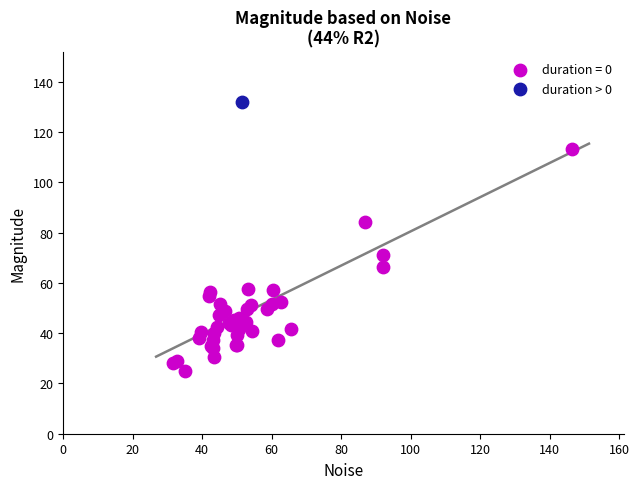

What are all the series names shown in the legend?

duration = 0, duration > 0